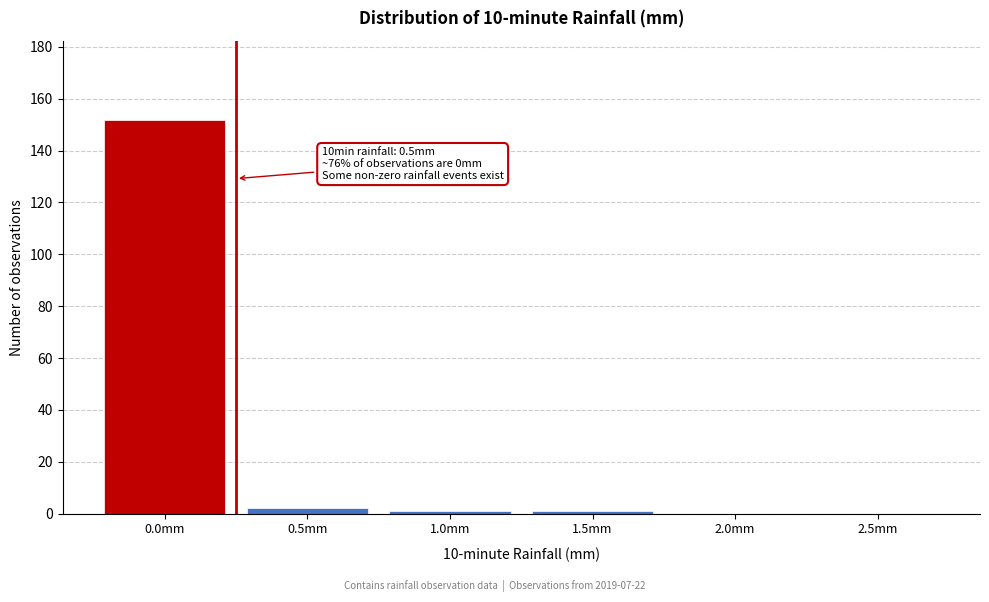

Reading left to right, extract all data points from this chart.

0.0mm=152	0.5mm=2	1.0mm=1	1.5mm=1	2.0mm=0	2.5mm=0